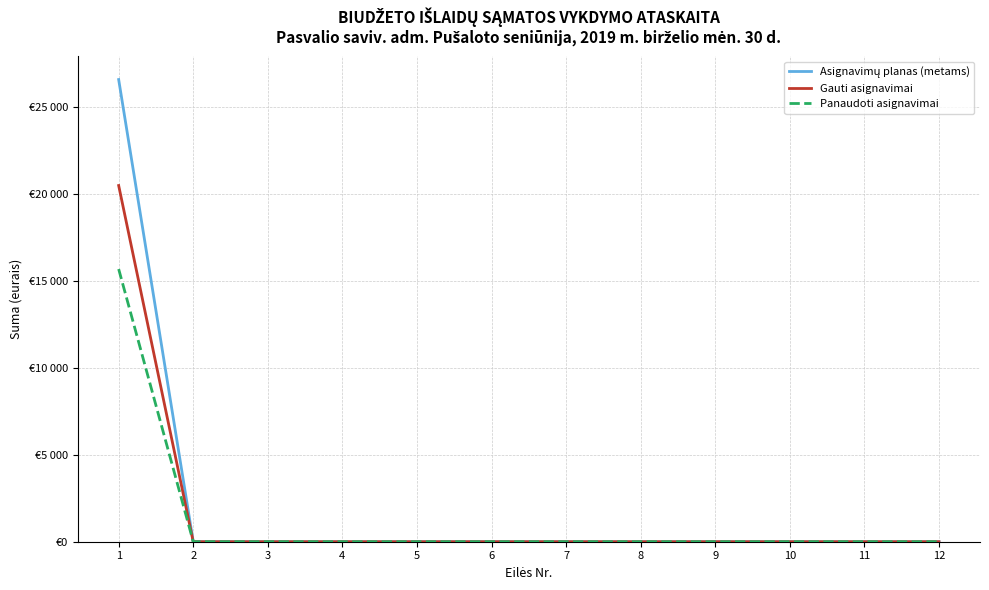

Is this an area chart (filled region under the line)?

No